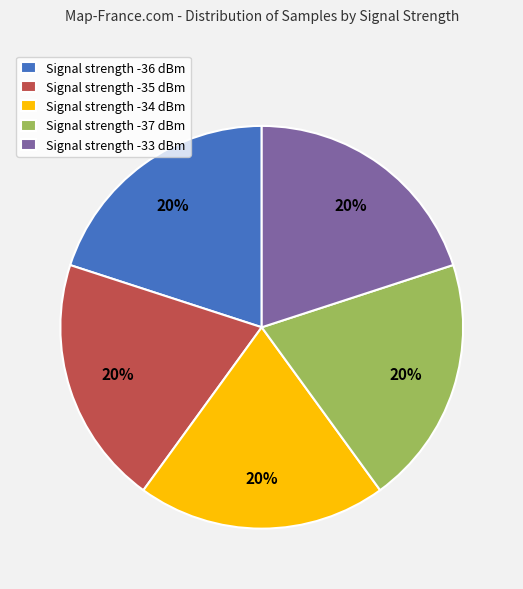

Does Signal strength -33 dBm represent more than half of the total?

No